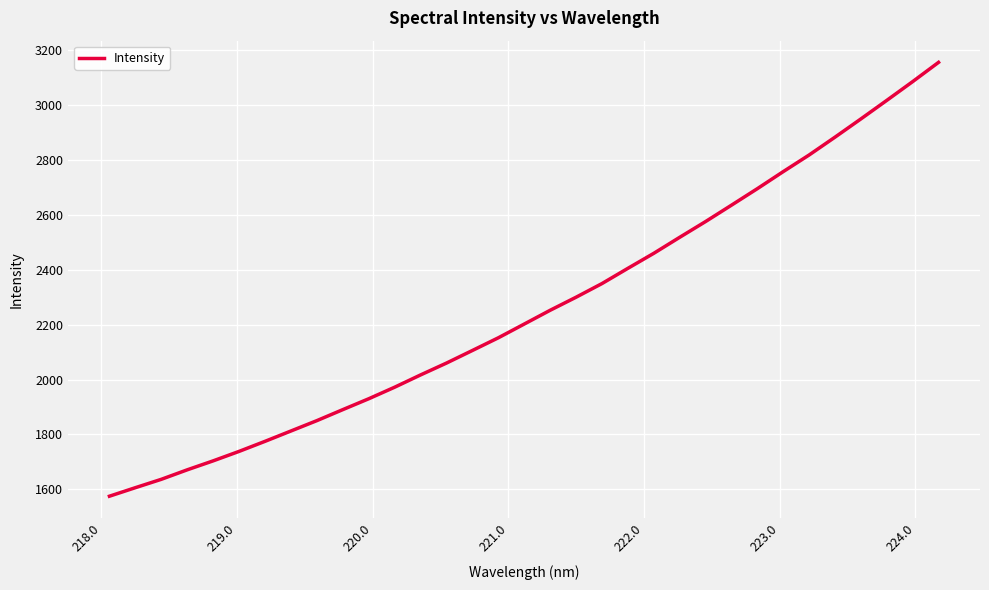

What is the greatest value displayed?

3155.0